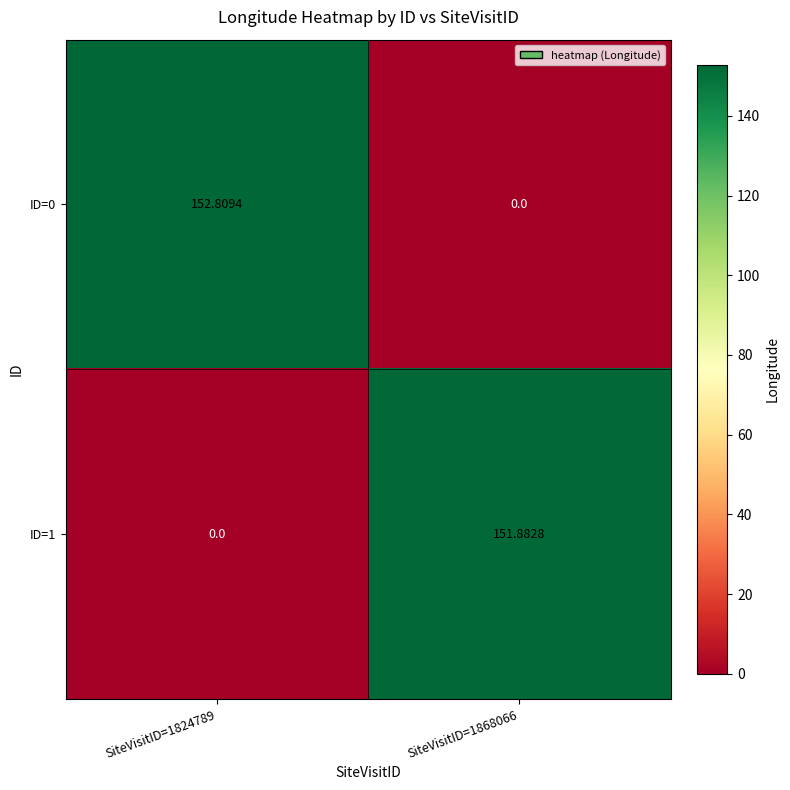

Count the number of data series in this chart.

2